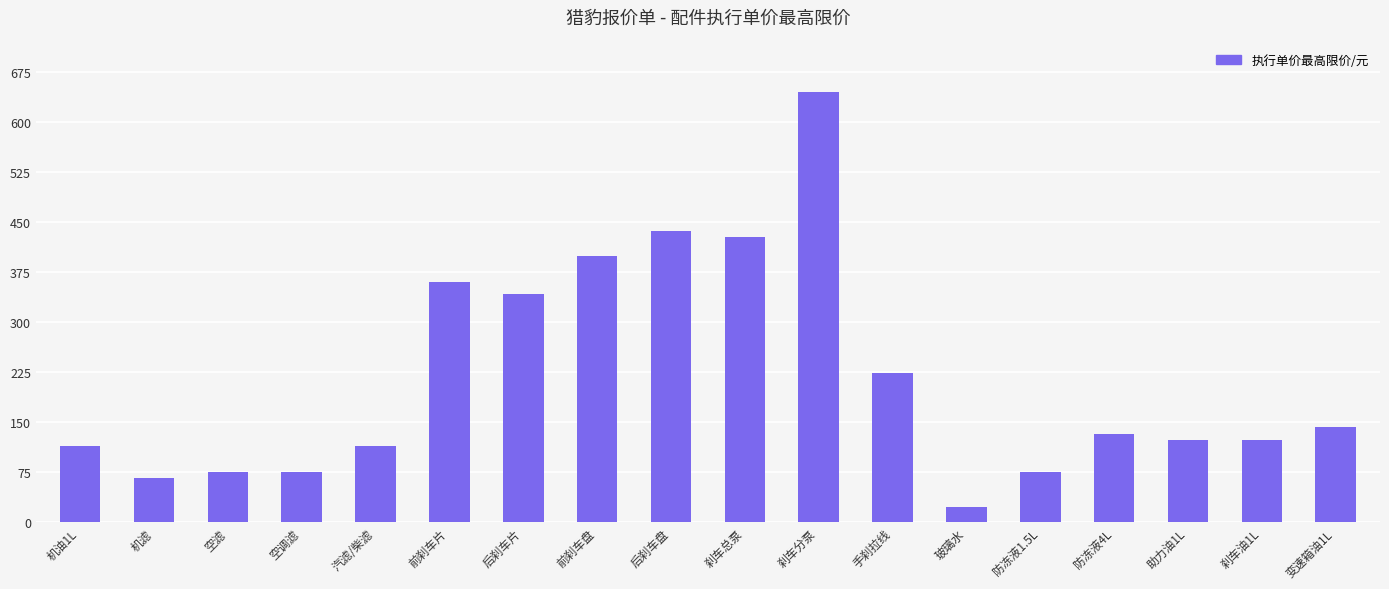

Reading left to right, list all the values displayed in this chart.

机油1L=114.0	机滤=66.5	空滤=76.0	空调滤=76.0	汽滤/柴滤=114.0	前刹车片=361.0	后刹车片=342.0	前刹车盘=399.0	后刹车盘=437.0	刹车总泵=428.3	刹车分泵=646.0	手刹拉线=223.4	玻璃水=23.8	防冻液1.5L=76.0	防冻液4L=133.0	助力油1L=123.5	刹车油1L=123.5	变速箱油1L=142.5